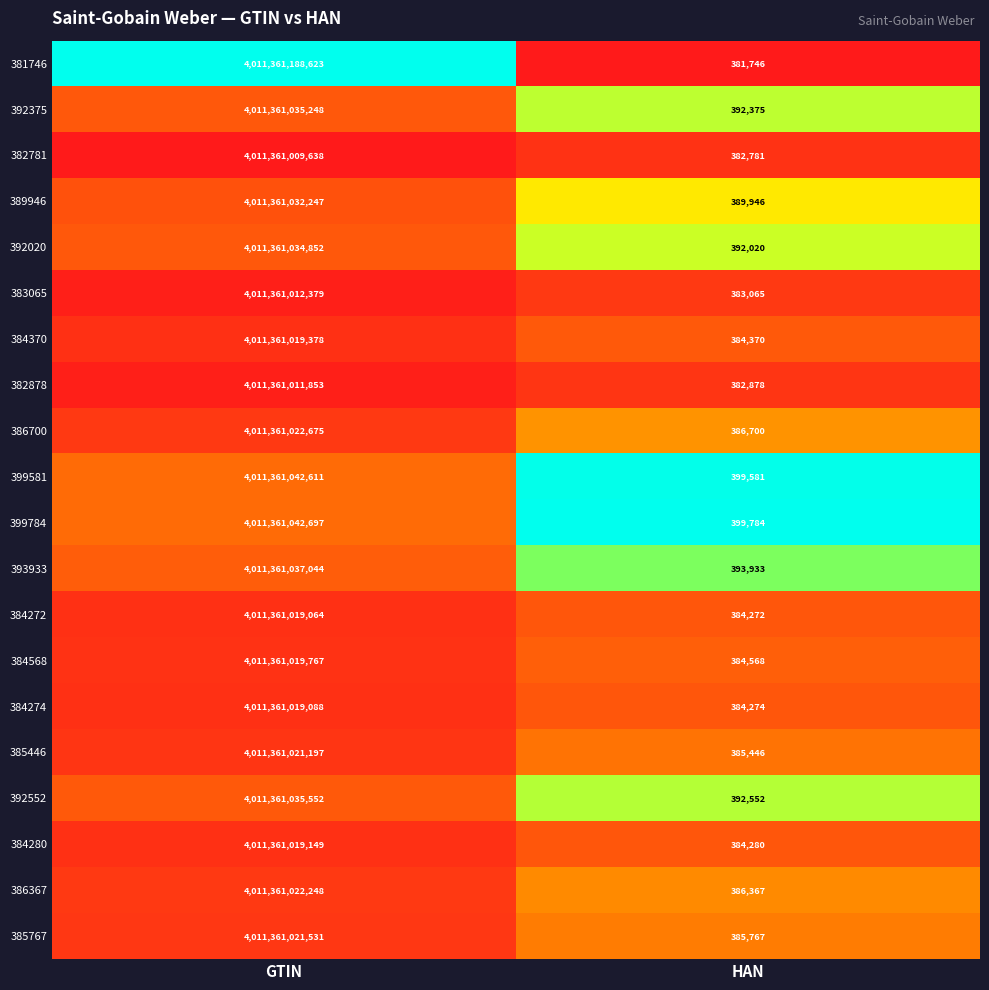

What is the approximate value of 384568 at HAN, to the nearest 100?

384600